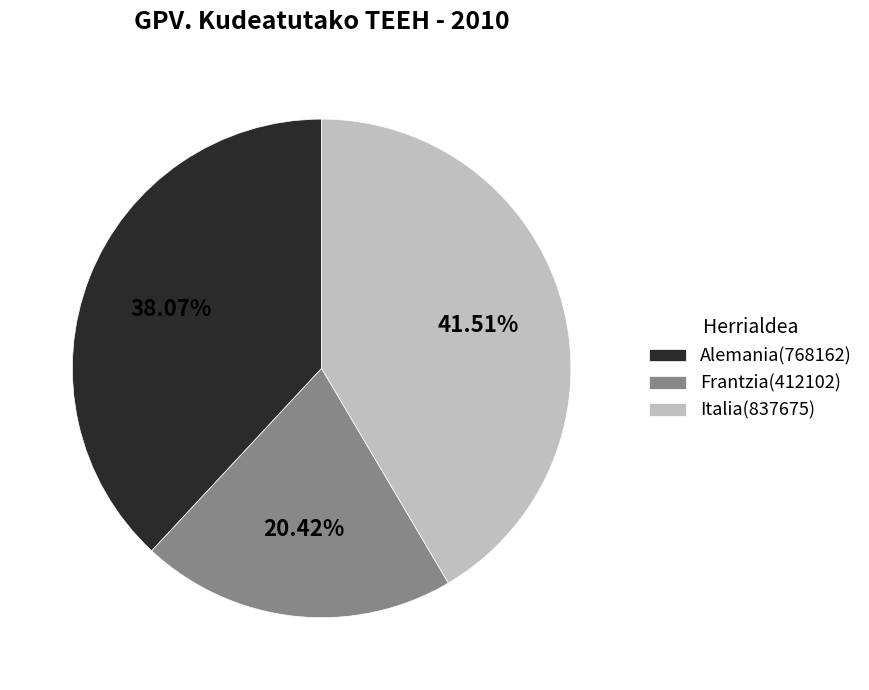

Approximately how many times larger is the value at Alemania(768162) compared to Frantzia(412102)?

1.9